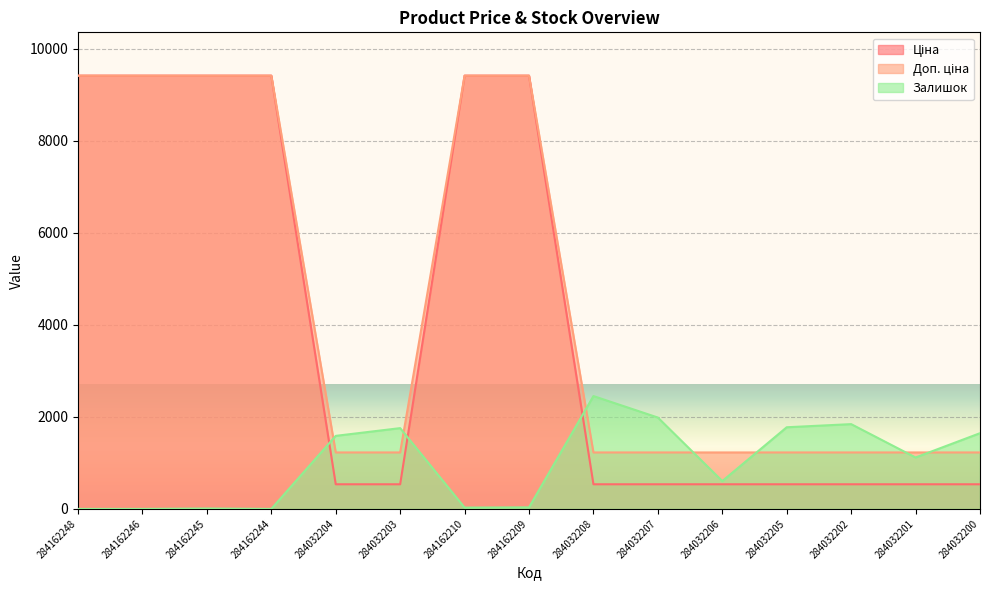

What is the label of the 2nd point from the left?

284162246